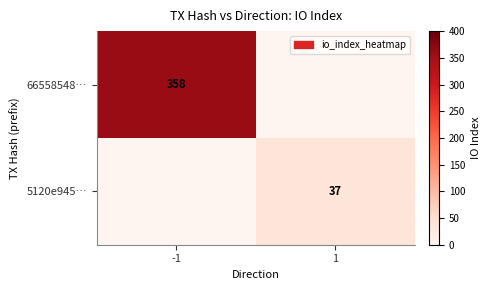

True or false: 5120e945… has a value of 15 at 1.

False